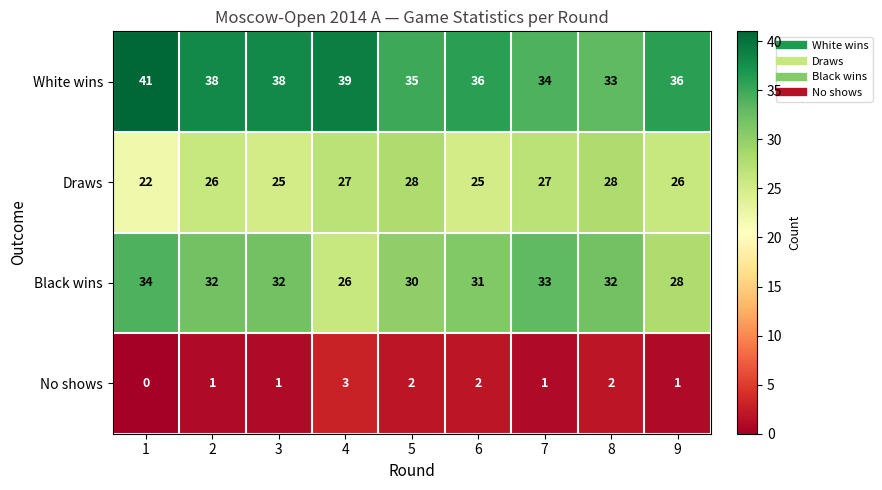

What is the sum of the Draws values at 9 and 5?

54